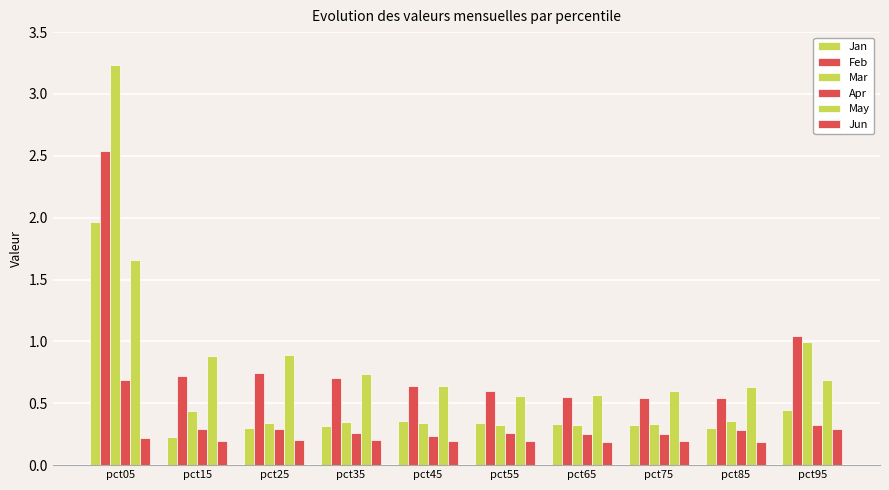

Reading left to right, list all the values displayed in this chart.

Jan: pct05=2.0	pct15=0.2	pct25=0.3	pct35=0.3	pct45=0.4	pct55=0.3	pct65=0.3	pct75=0.3	pct85=0.3	pct95=0.4
Feb: pct05=2.5	pct15=0.7	pct25=0.7	pct35=0.7	pct45=0.6	pct55=0.6	pct65=0.6	pct75=0.5	pct85=0.5	pct95=1.0
Mar: pct05=3.2	pct15=0.4	pct25=0.3	pct35=0.4	pct45=0.3	pct55=0.3	pct65=0.3	pct75=0.3	pct85=0.4	pct95=1.0
Apr: pct05=0.7	pct15=0.3	pct25=0.3	pct35=0.3	pct45=0.2	pct55=0.3	pct65=0.3	pct75=0.3	pct85=0.3	pct95=0.3
May: pct05=1.7	pct15=0.9	pct25=0.9	pct35=0.7	pct45=0.6	pct55=0.6	pct65=0.6	pct75=0.6	pct85=0.6	pct95=0.7
Jun: pct05=0.2	pct15=0.2	pct25=0.2	pct35=0.2	pct45=0.2	pct55=0.2	pct65=0.2	pct75=0.2	pct85=0.2	pct95=0.3